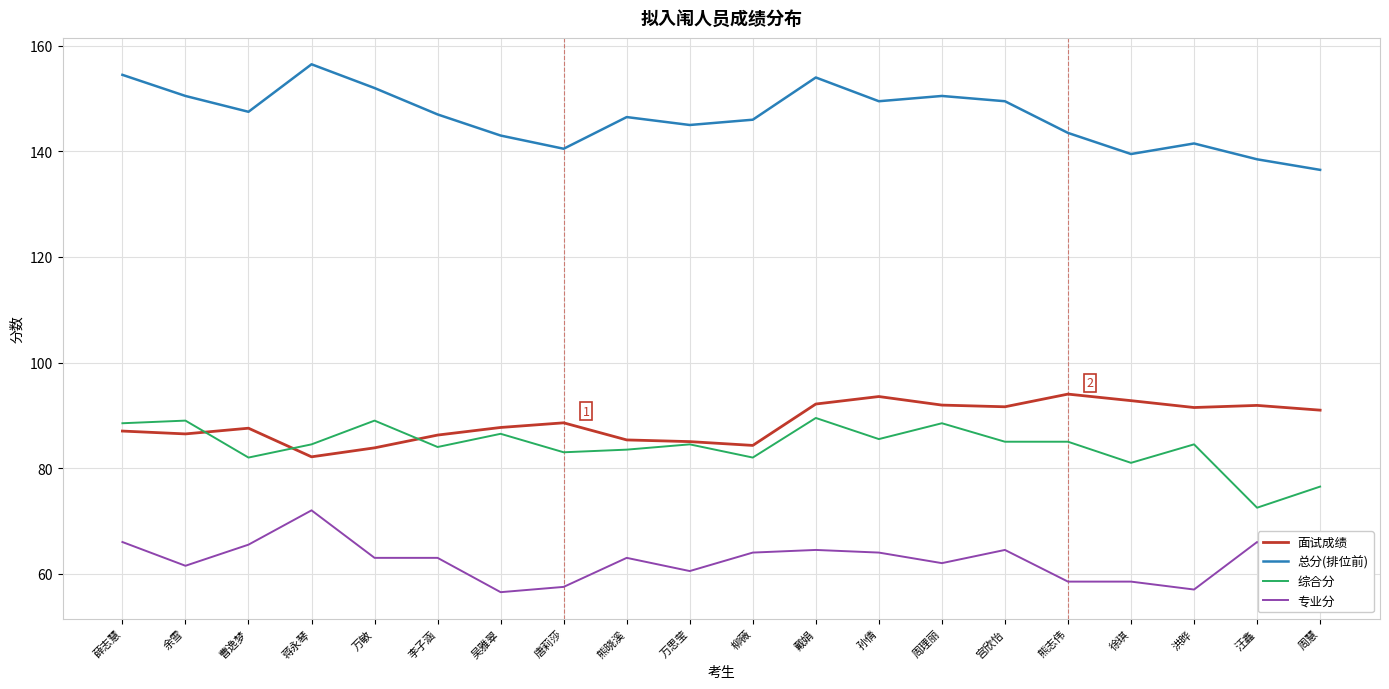

True or false: 总分(排位前) has more than 2 points higher than both neighbors.

True